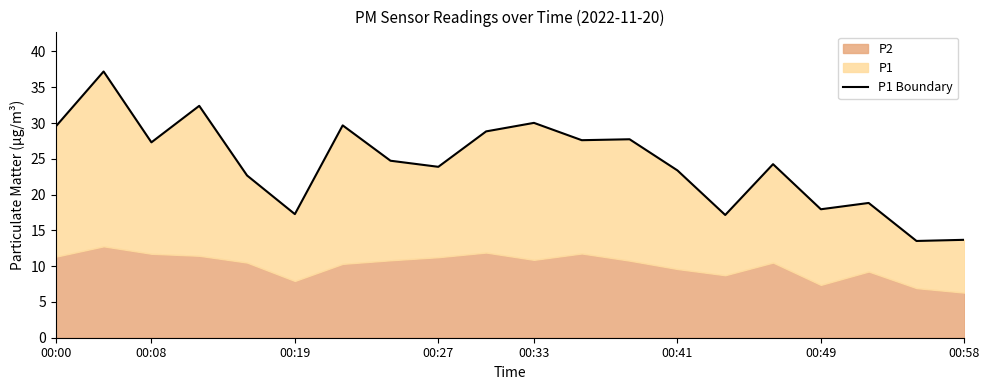

What is the greatest value displayed?

37.2